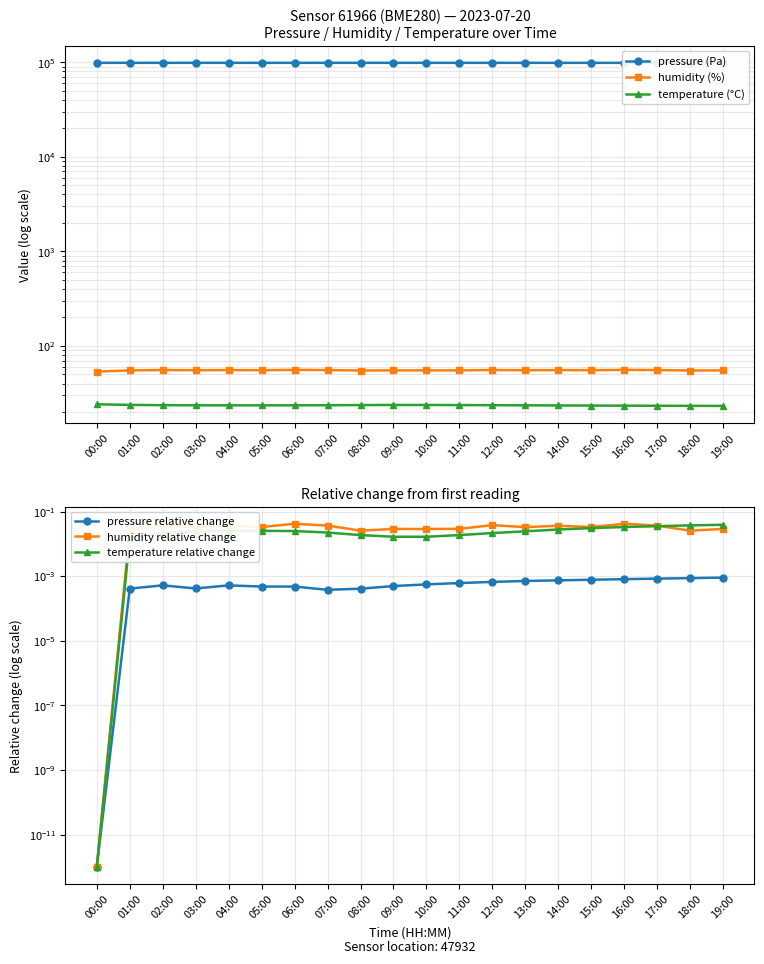

What is the total value across all series at 10:00?

98581.2